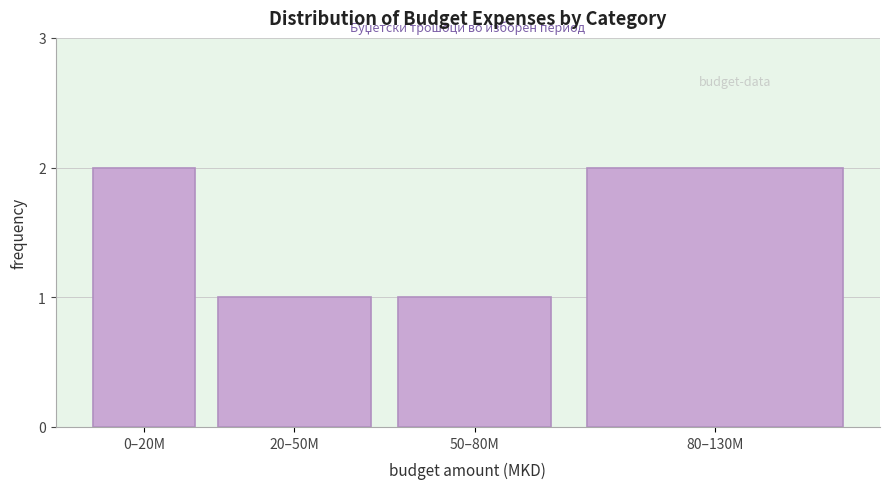

Reading left to right, transcribe all the data shown in this chart.

0–20M=2	20–50M=1	50–80M=1	80–130M=2